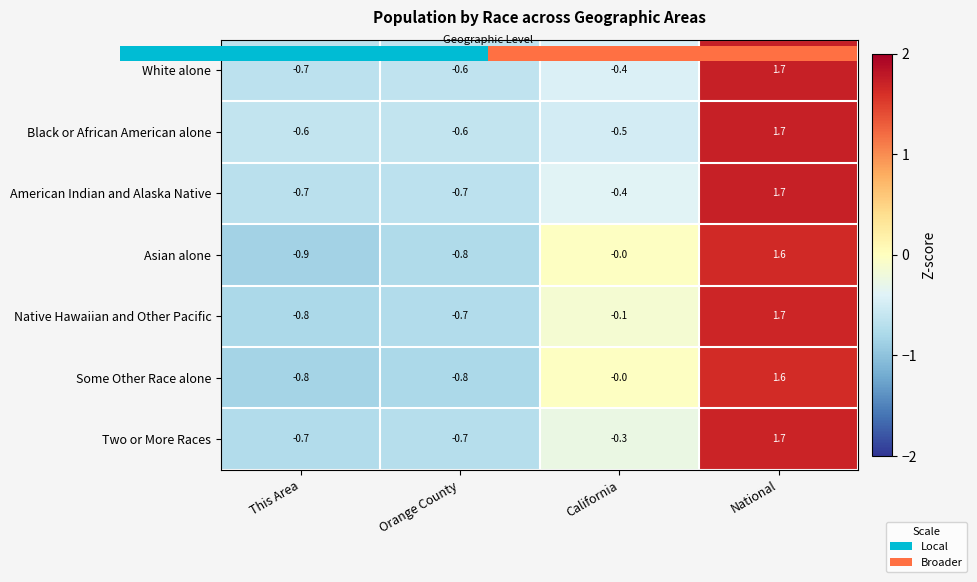

The value of Two or More Races at National is 2.9. True or false?

False